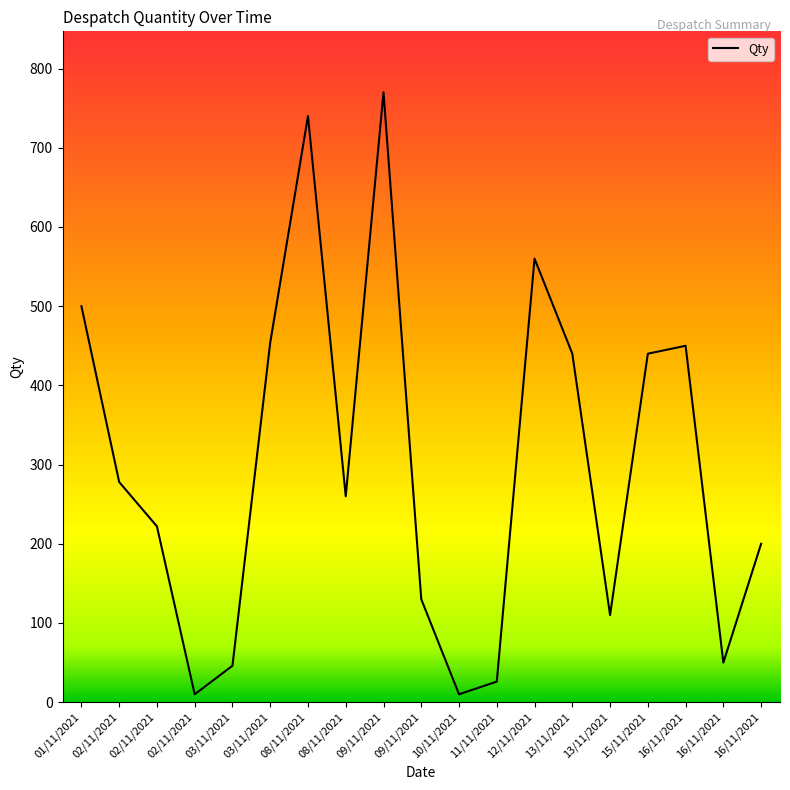

What is the label of the 8th point from the left?

08/11/2021